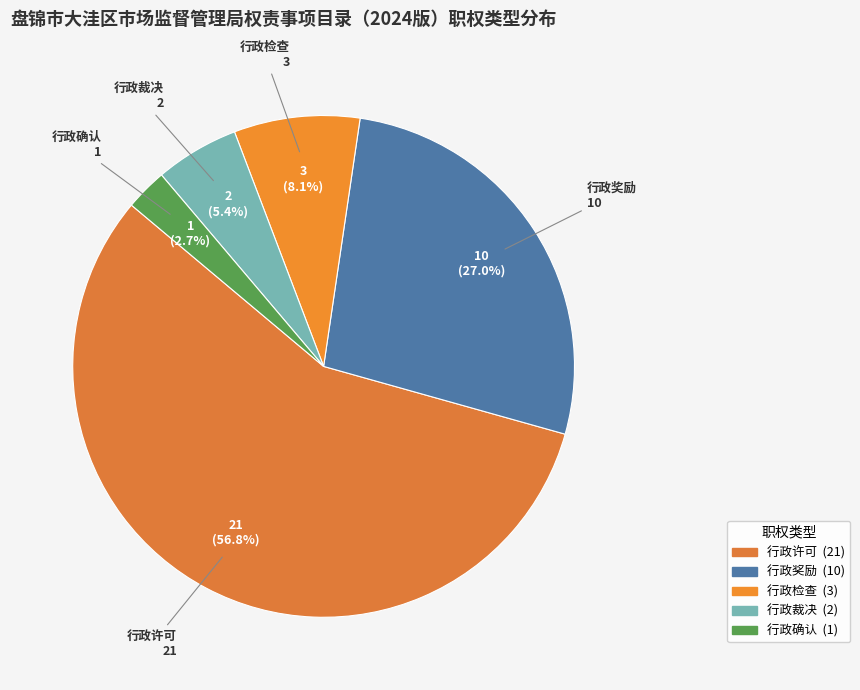

What is the ratio of the value at 行政奖励 to the value at 行政裁决?

5.0